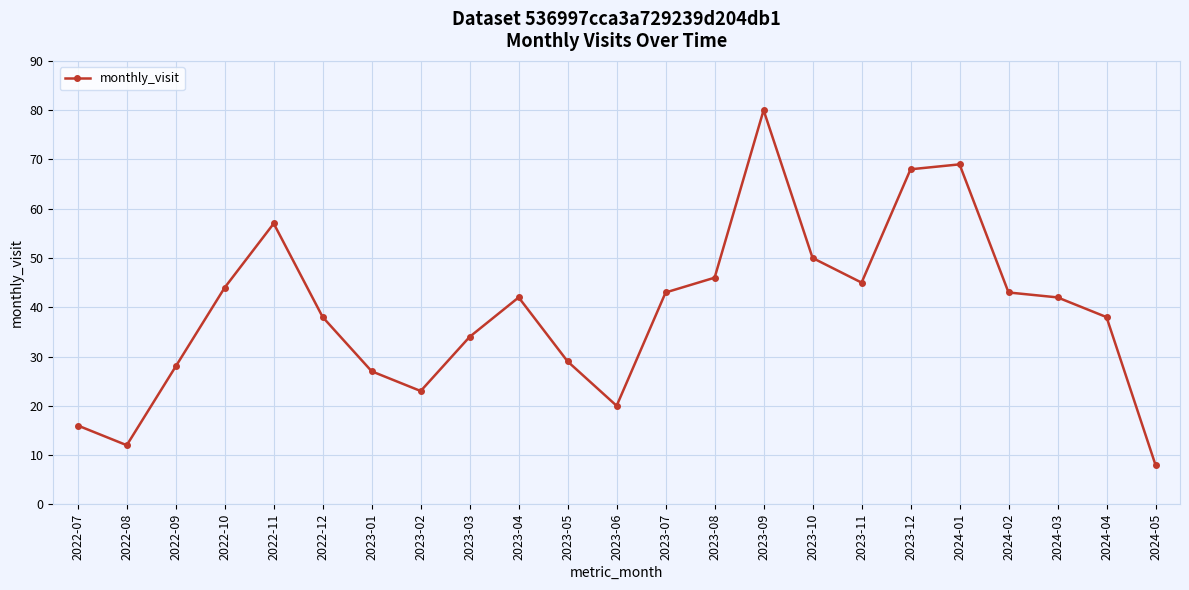

What is the ratio of the value at 2024-02 to the value at 2022-11?

0.8